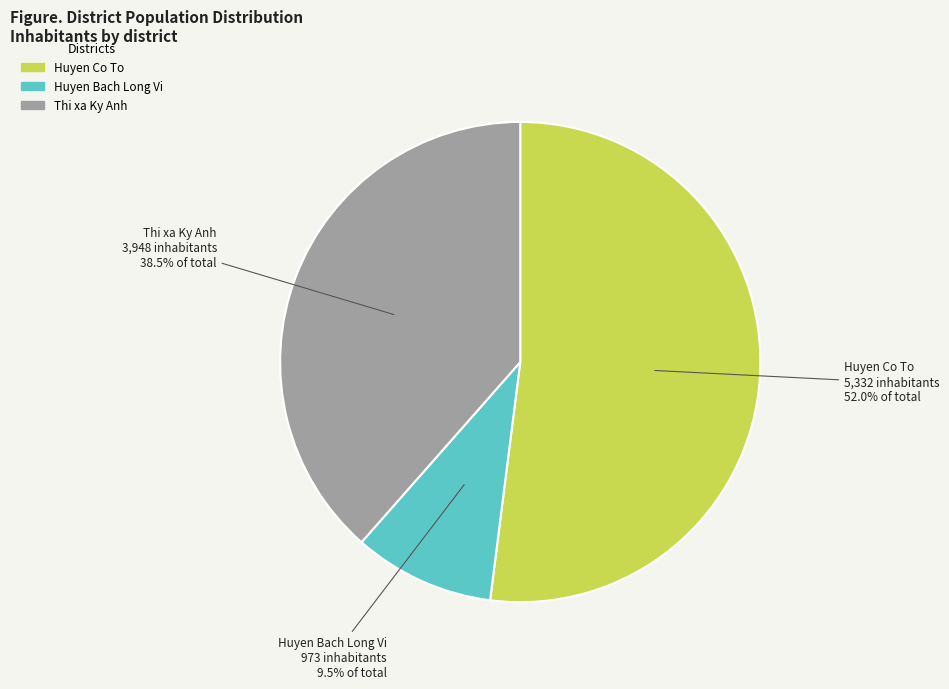

Do Thi xa Ky Anh and Huyen Bach Long Vi together represent more than half of the pie?

No